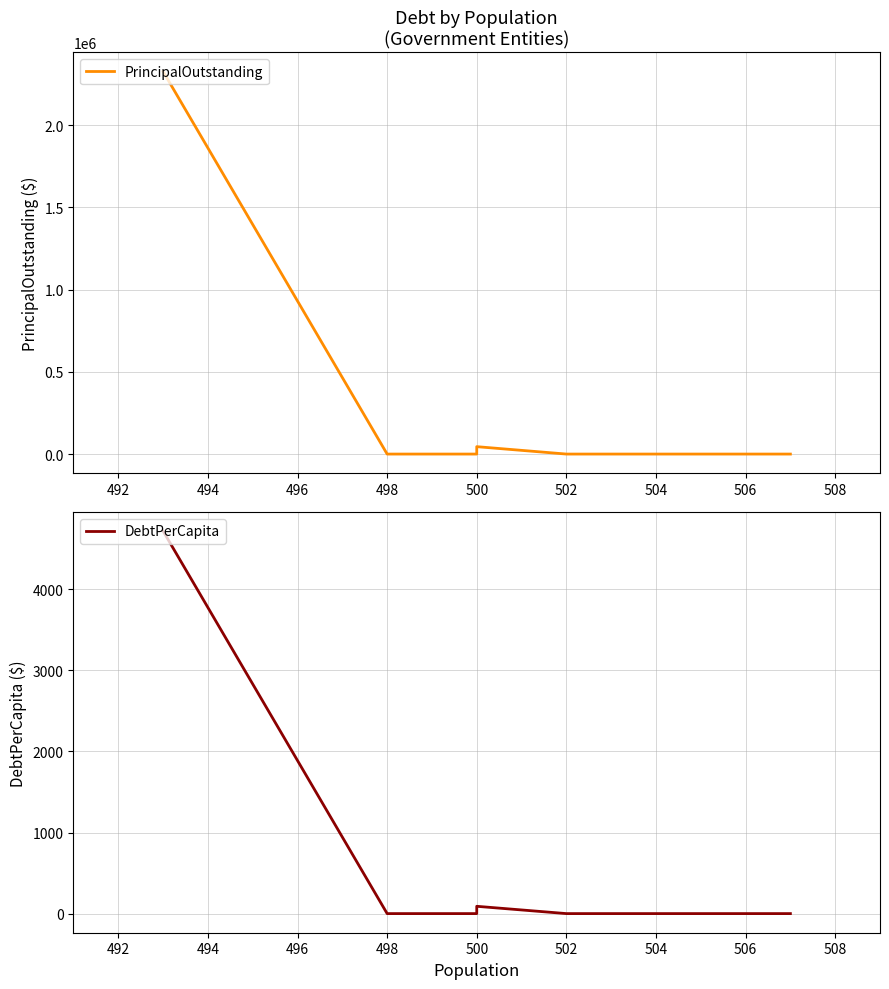

How many lines are shown in the chart?

2